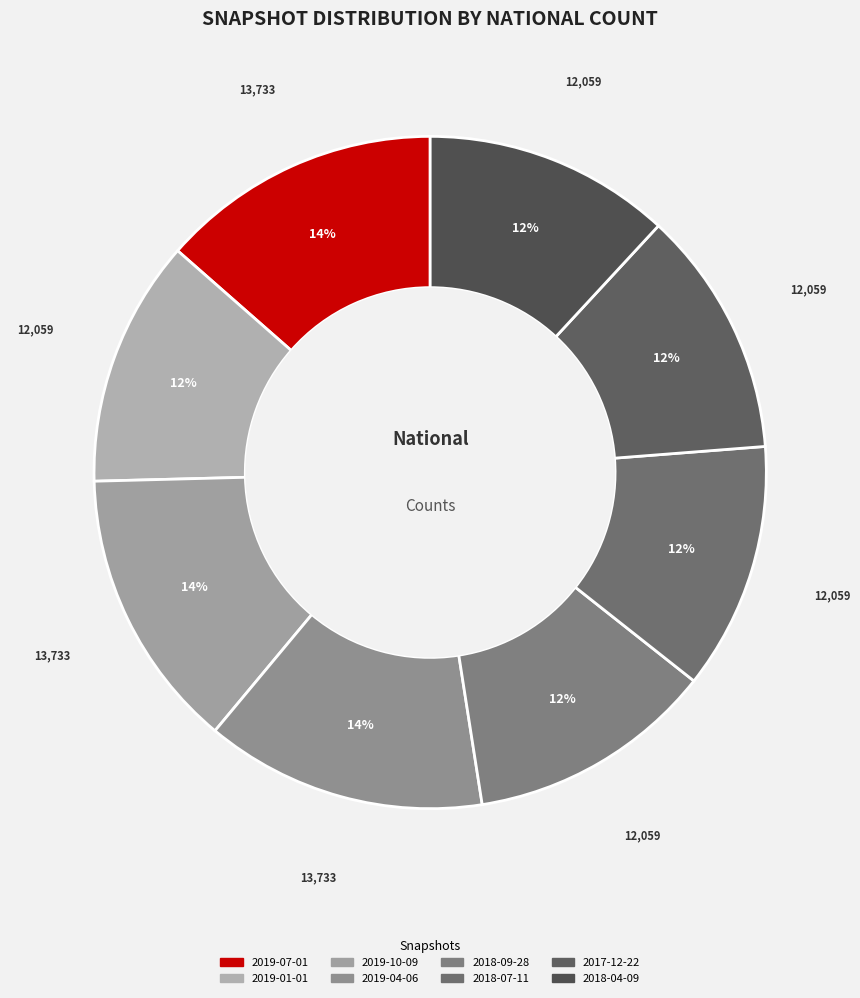

Count the number of slices in the pie.

8